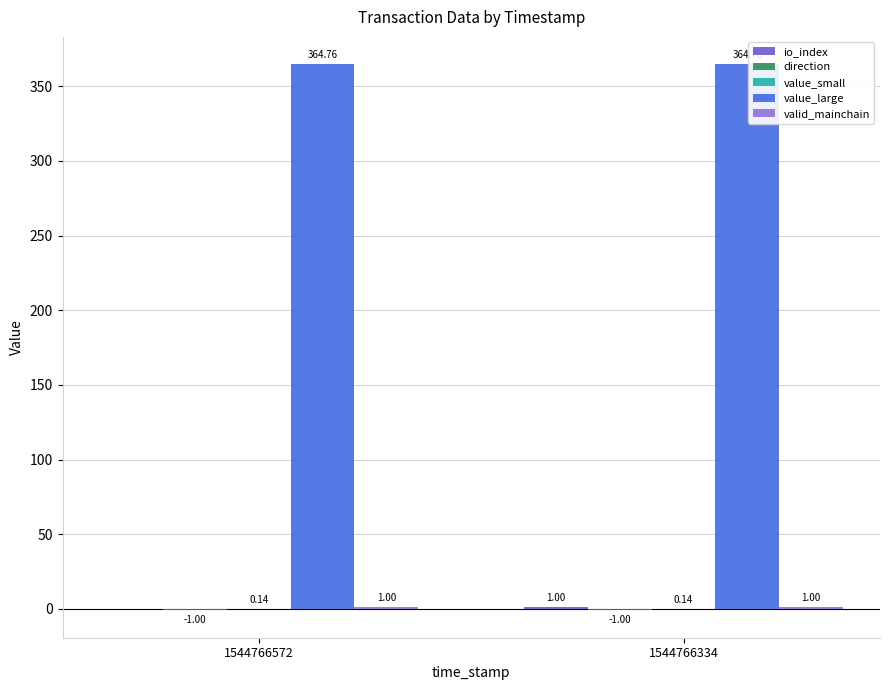

What is the sum of all value_large values?

729.5